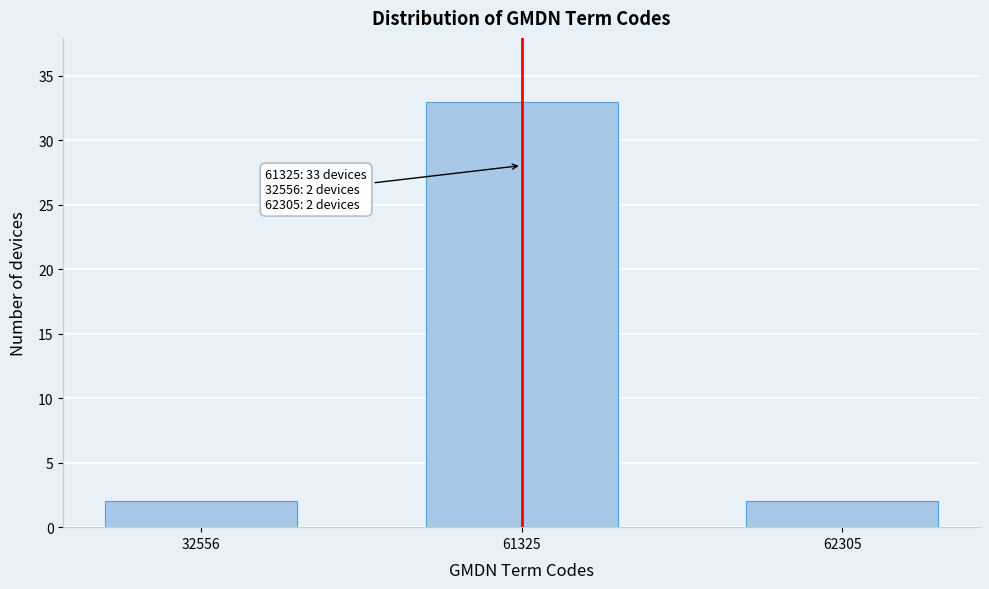

Reading right to left, what are all the values shown in this chart?

62305=2	61325=33	32556=2